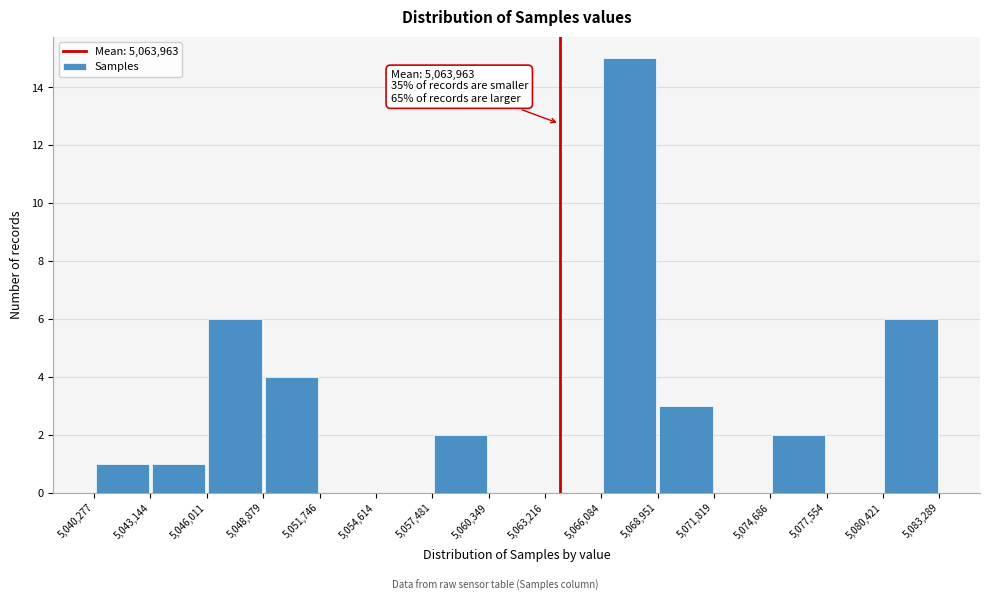

Over which range of the x-axis is the bar tallest?

5,066,084 to 5,068,951